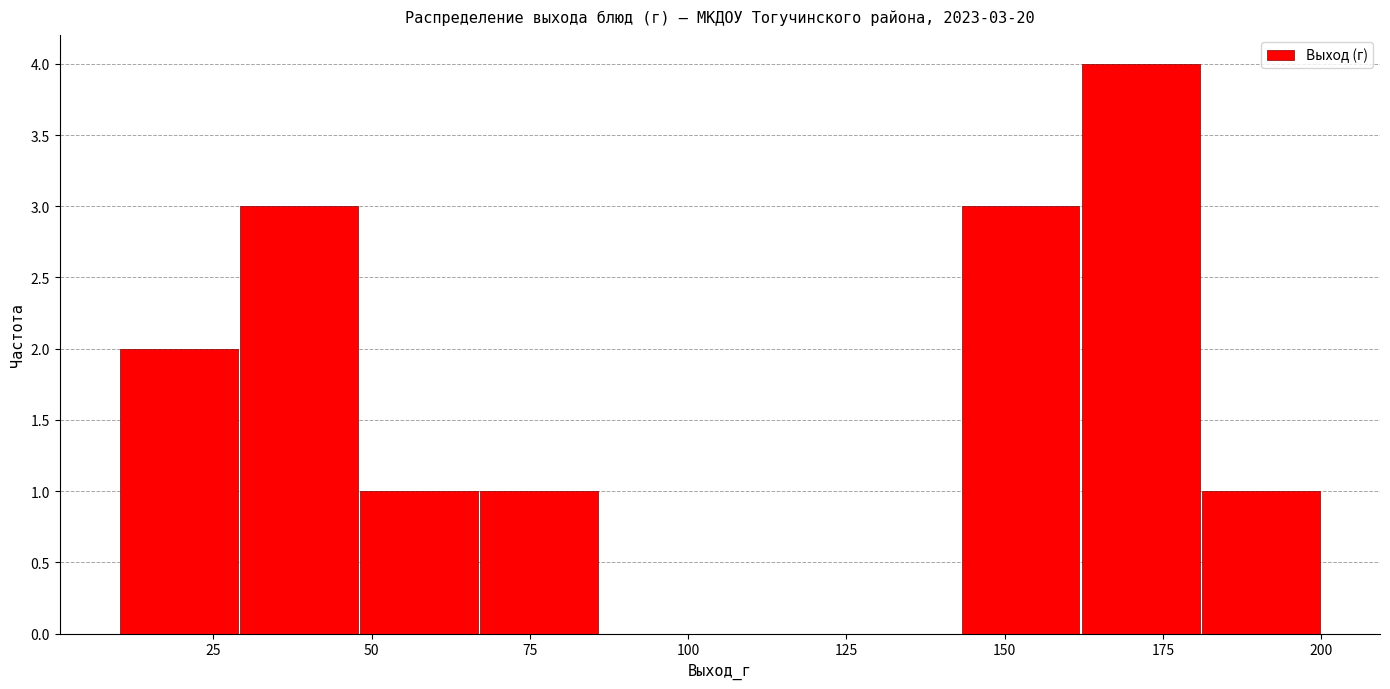

Read against the x-axis, roughly where is the centre of the tallest bar?

170